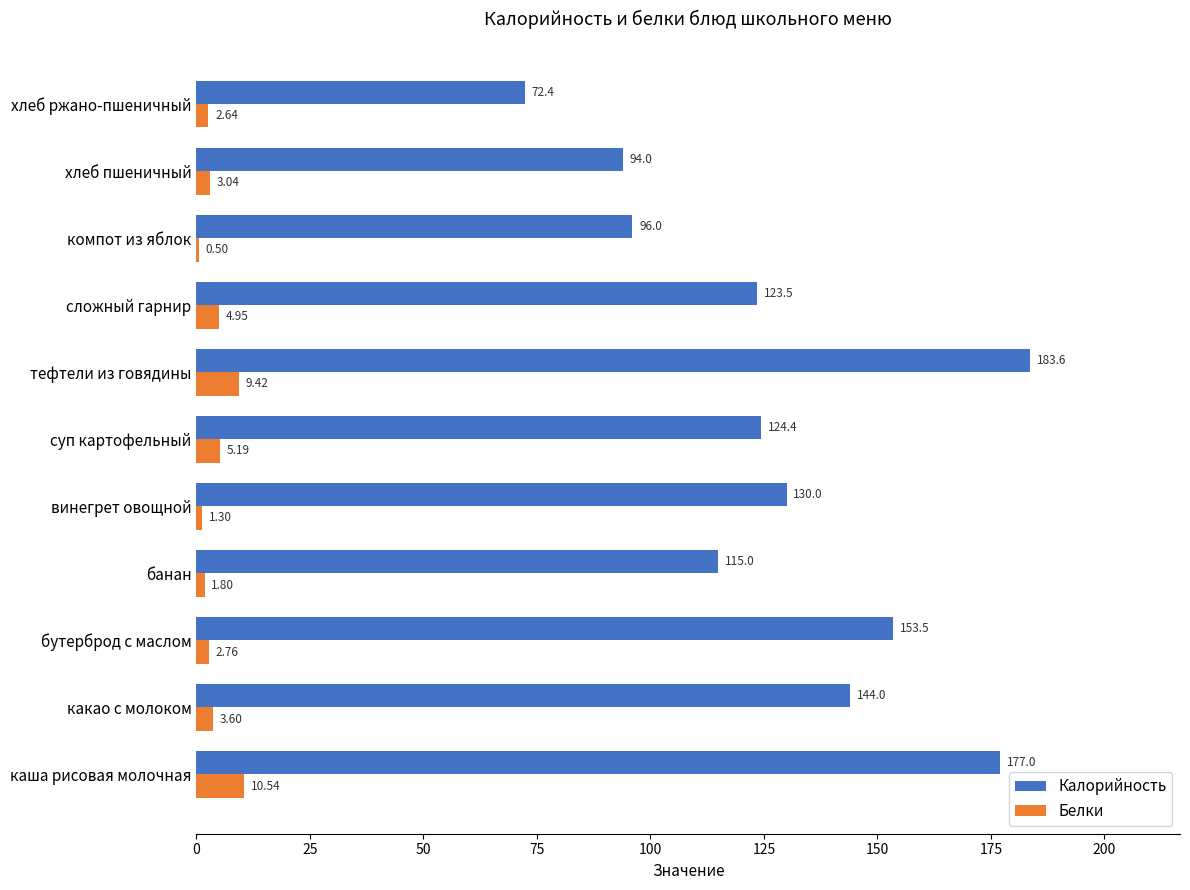

Count the number of categories in the chart.

11